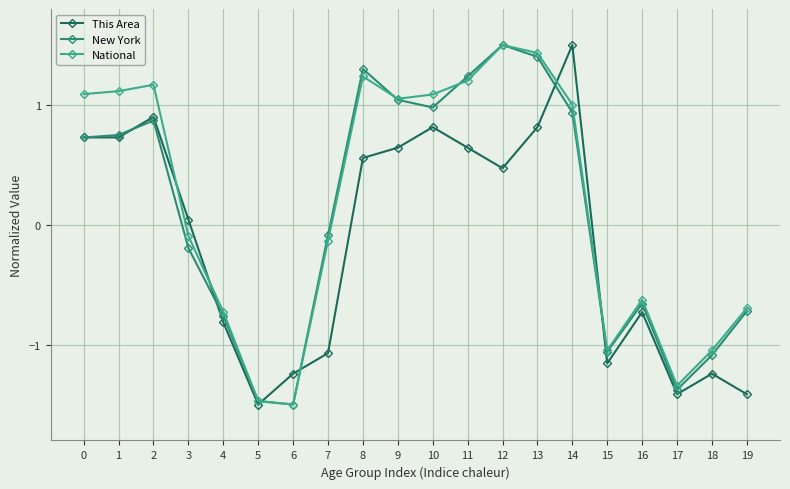

Which category has the highest value in the New York series?

12